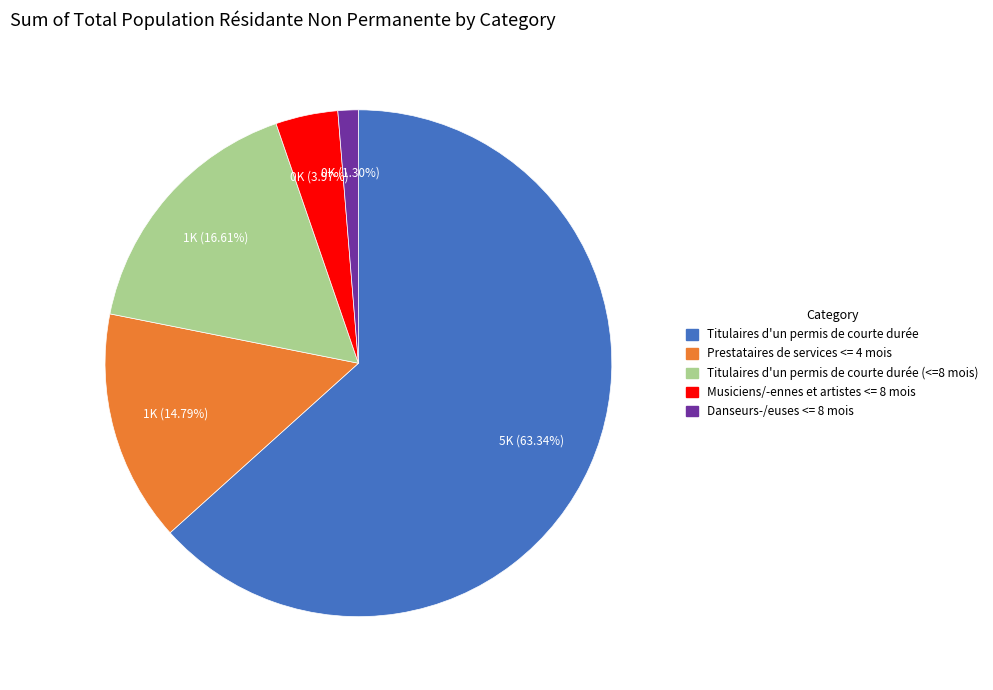

What is the total percentage of Musiciens/-ennes et artistes <= 8 mois and Danseurs-/euses <= 8 mois?

5.3%